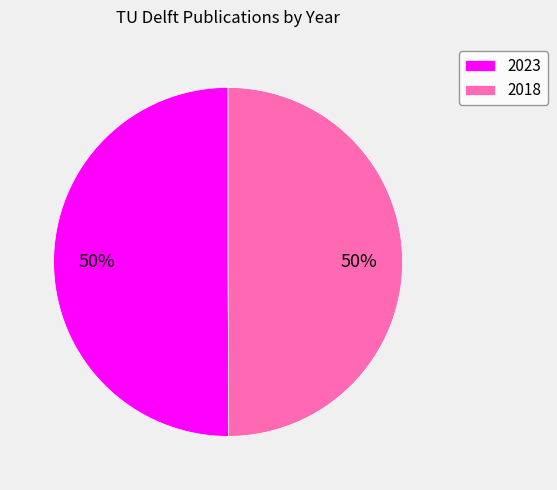

How many slices are in this pie chart?

2